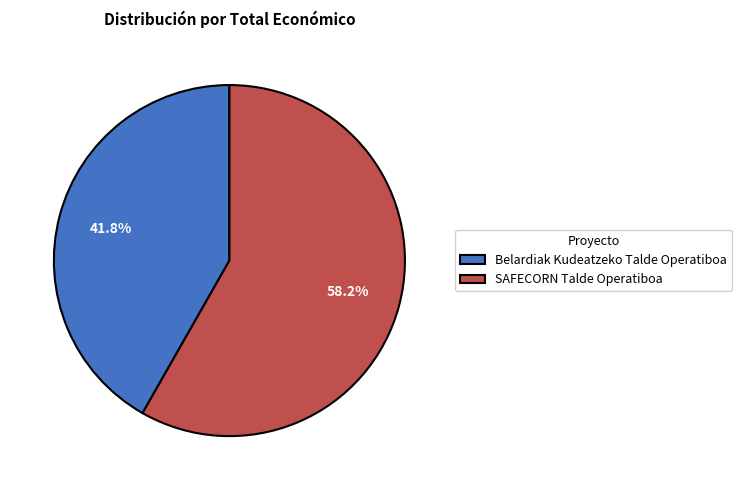

What is the smallest slice in the pie chart?

Belardiak Kudeatzeko Talde Operatiboa